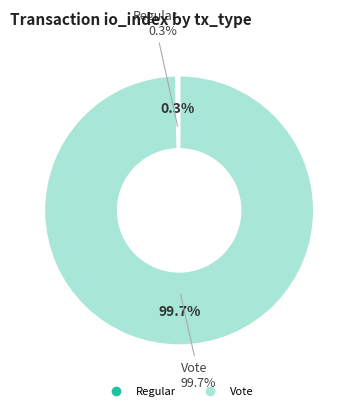

True or false: Vote accounts for 99% of the total.

False